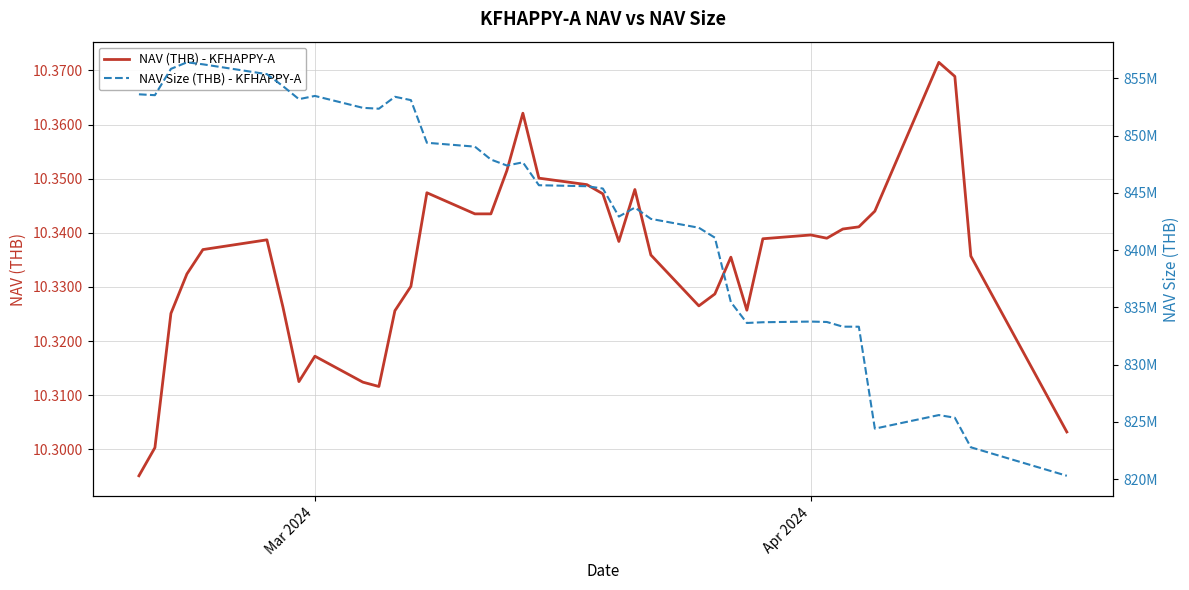

What is the sum of all NAV Size (THB) - KFHAPPY-A values?

32049034200.1